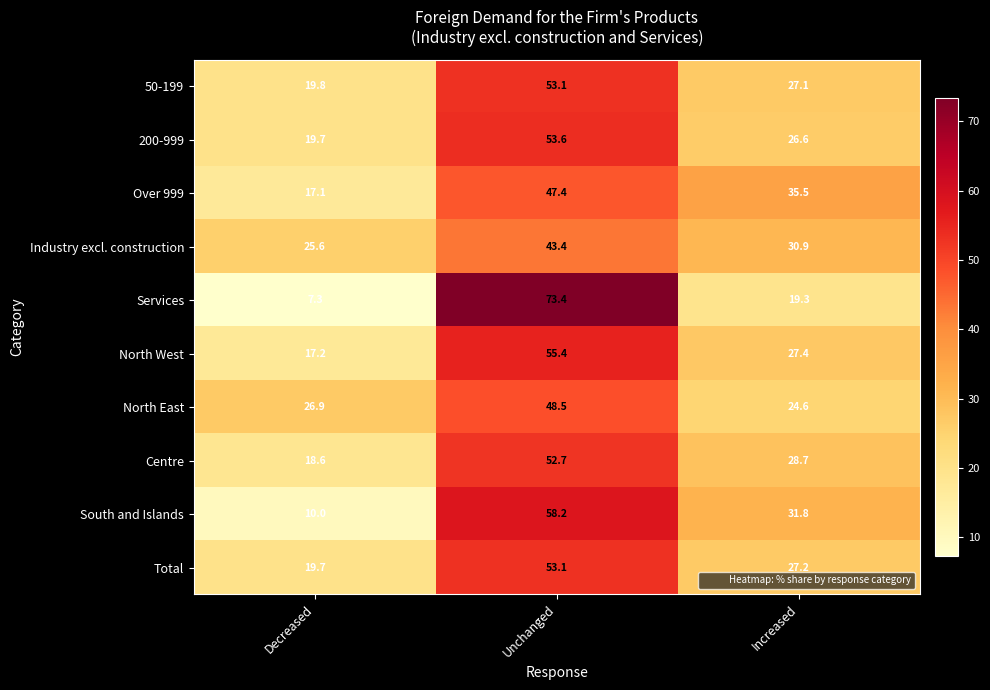

What is the average value of the 200-999 series?

33.3